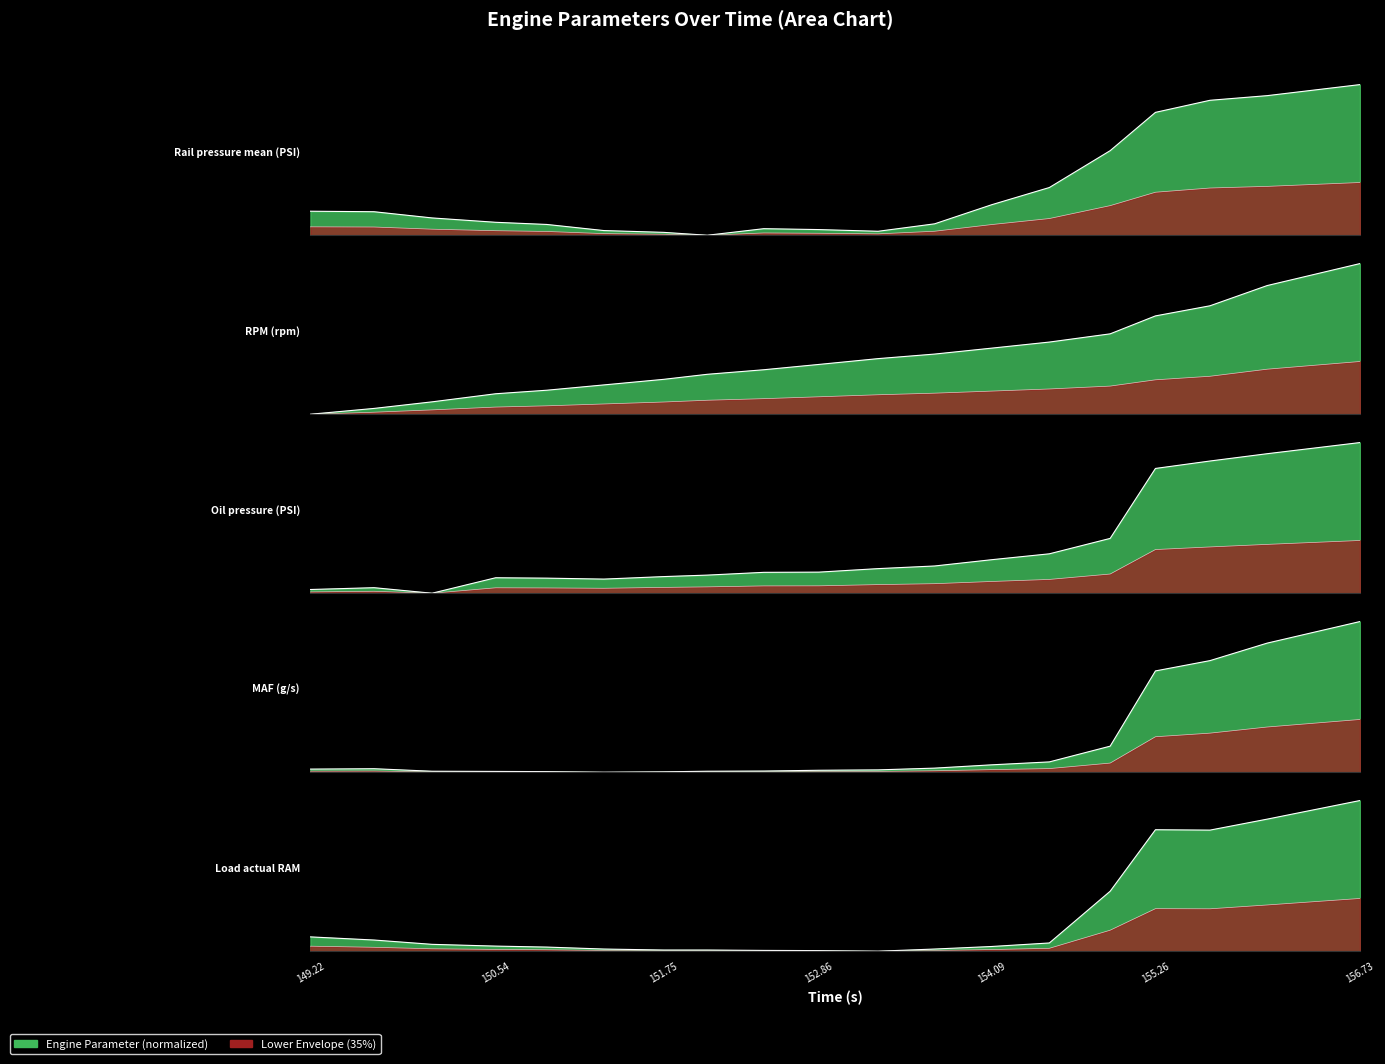

After their last crossing, which series has the higher values: RPM (rpm) or Rail pressure mean (PSI)?

RPM (rpm)